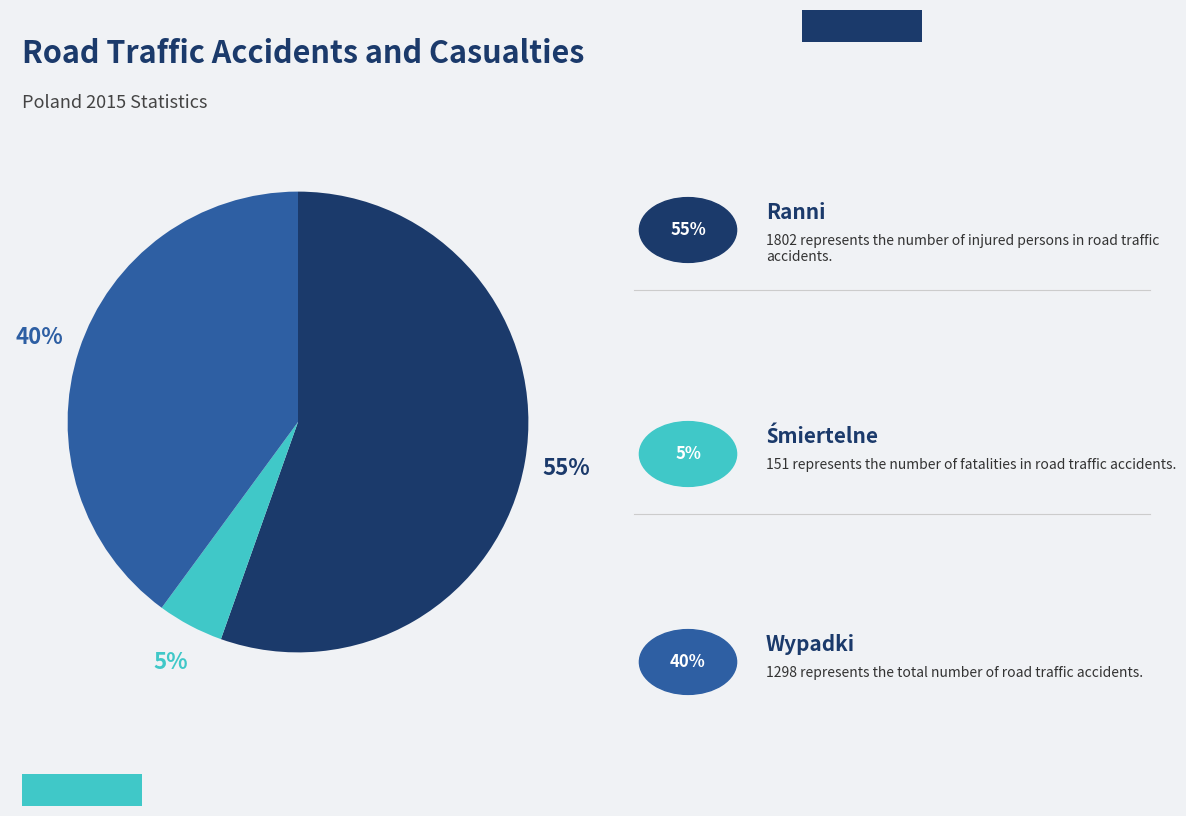

Is there a majority slice in this chart?

Yes